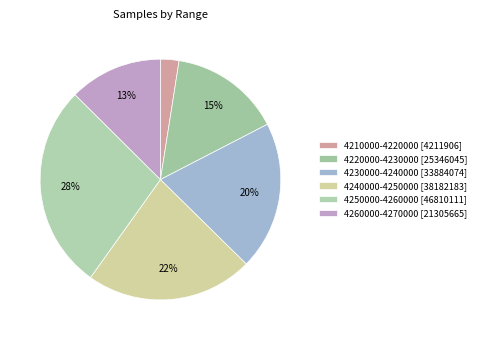

Count the number of slices in the pie.

6